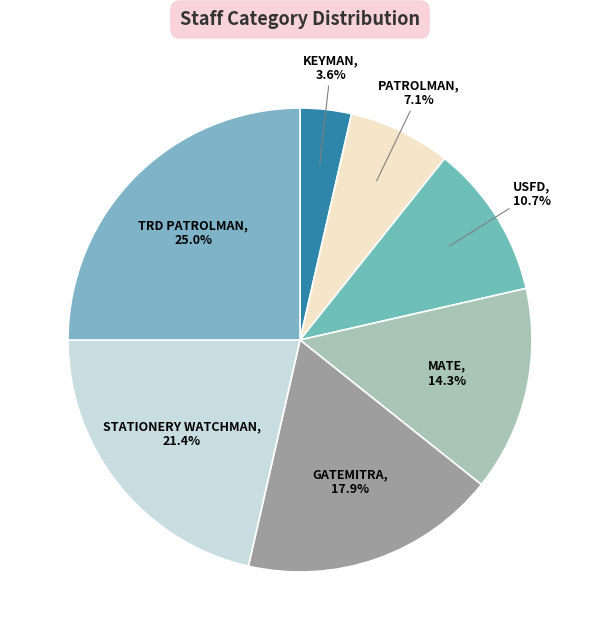

How many segments does this pie chart have?

7